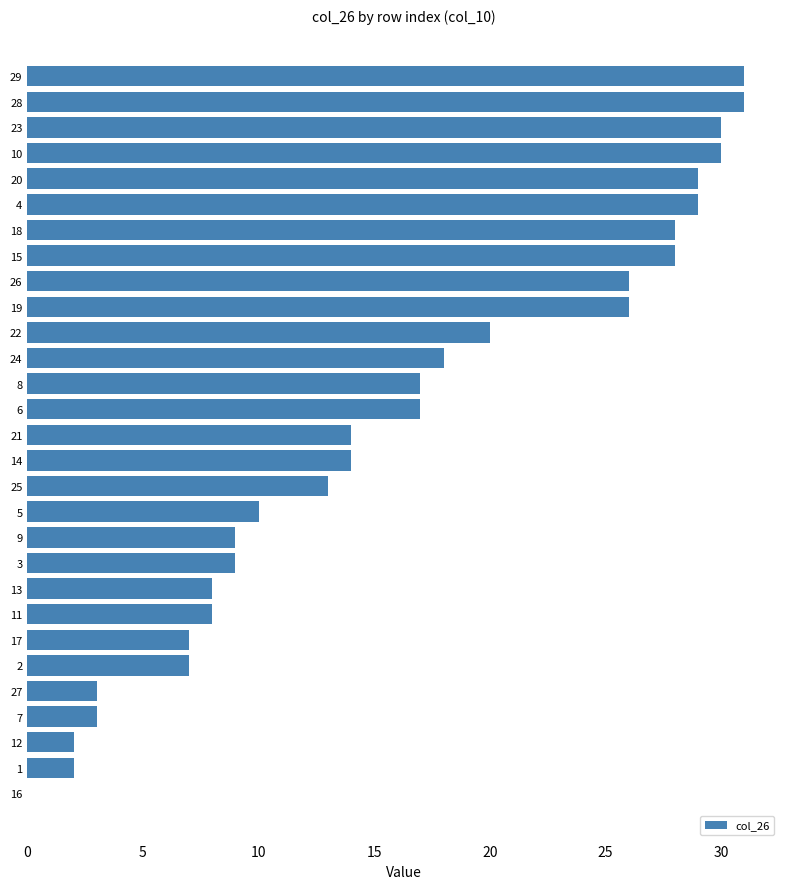

What is the change in value from 24 to 20?

+11